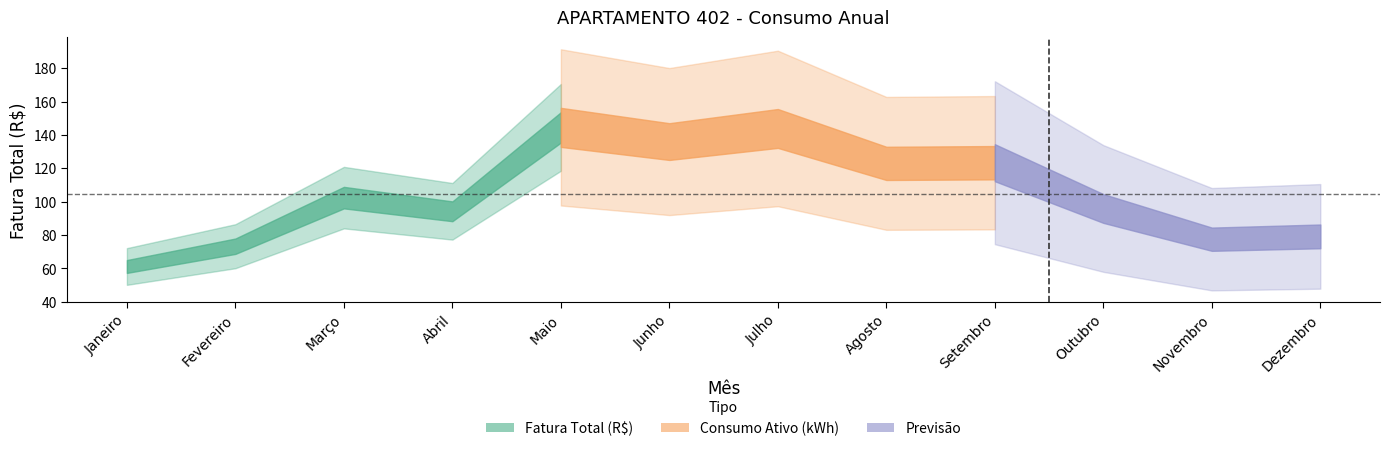

What position from the right is Abril?

9